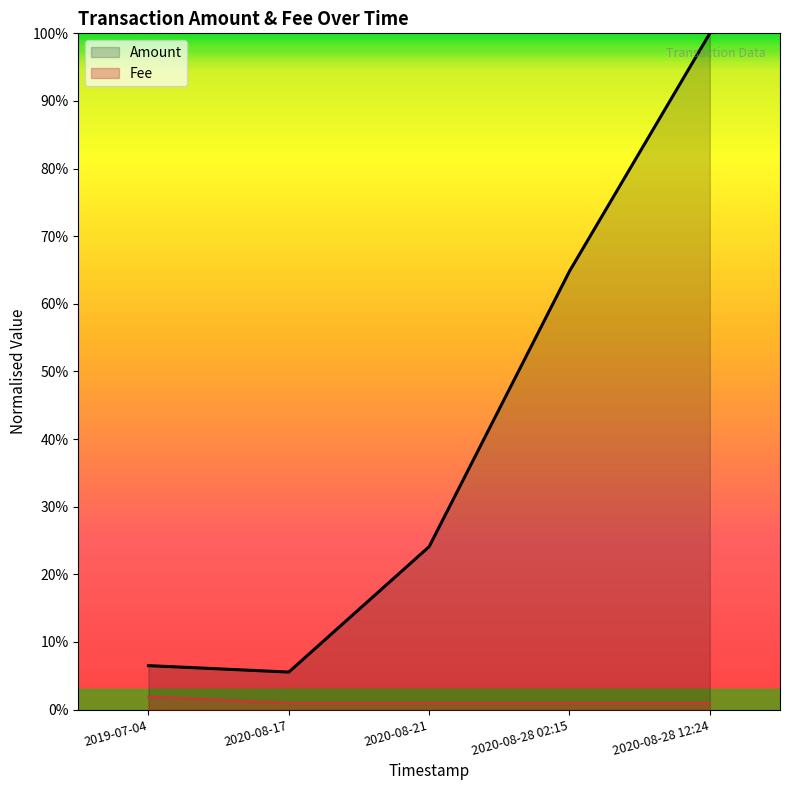

True or false: Fee and Amount intersect in this chart.

False